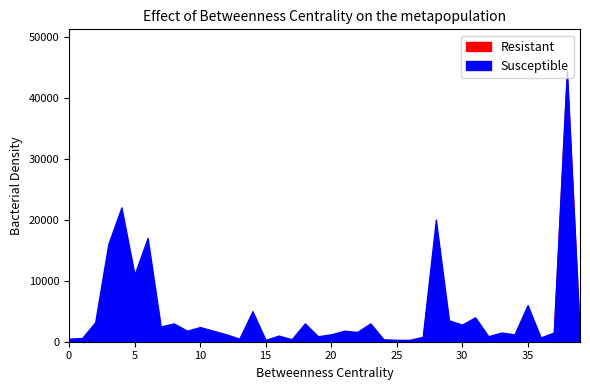

True or false: Resistant and Susceptible intersect in this chart.

False